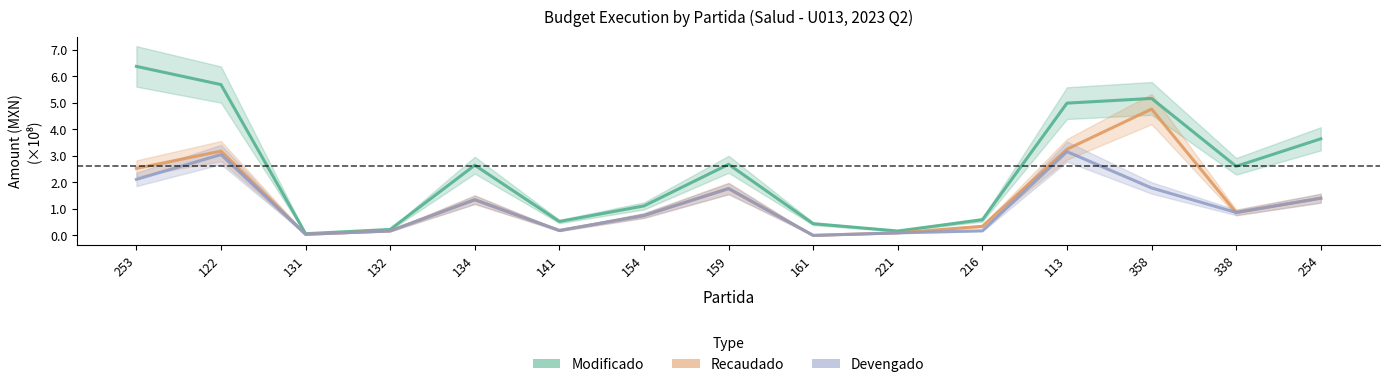

The Devengado series shows 0.1 at 141. True or false?

False